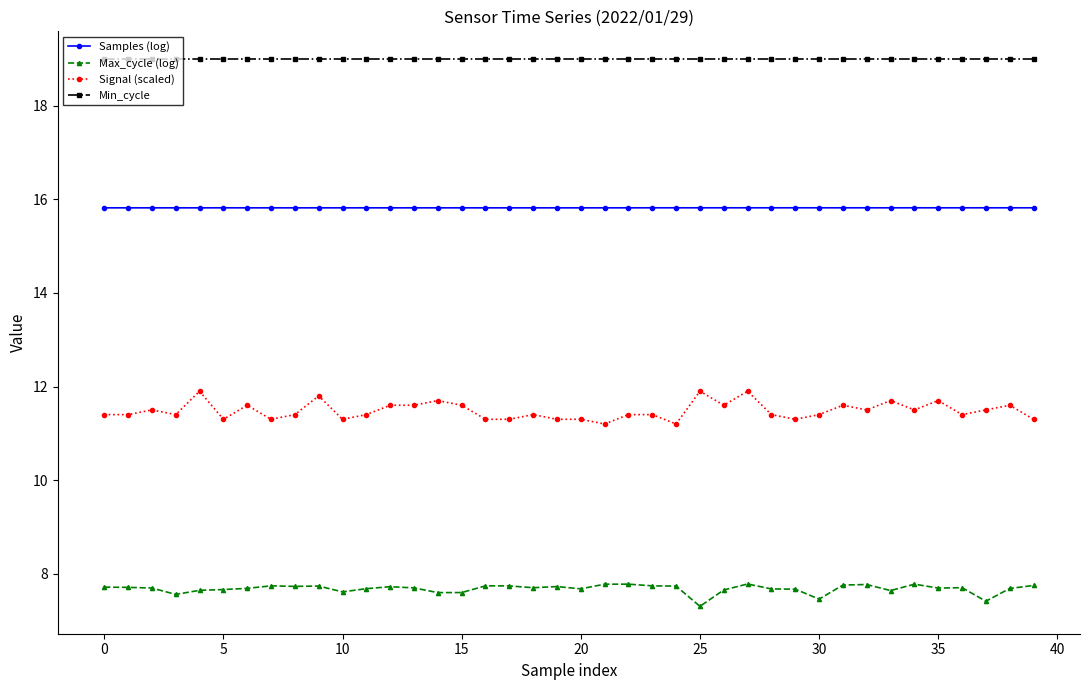

True or false: Samples (log) and Max_cycle (log) cross at least once.

False